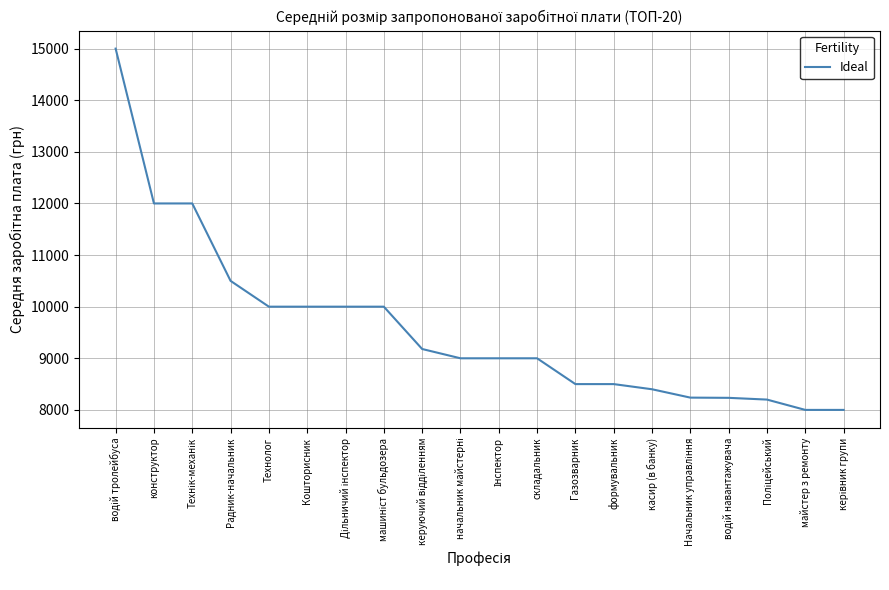

How many lines are shown in the chart?

1